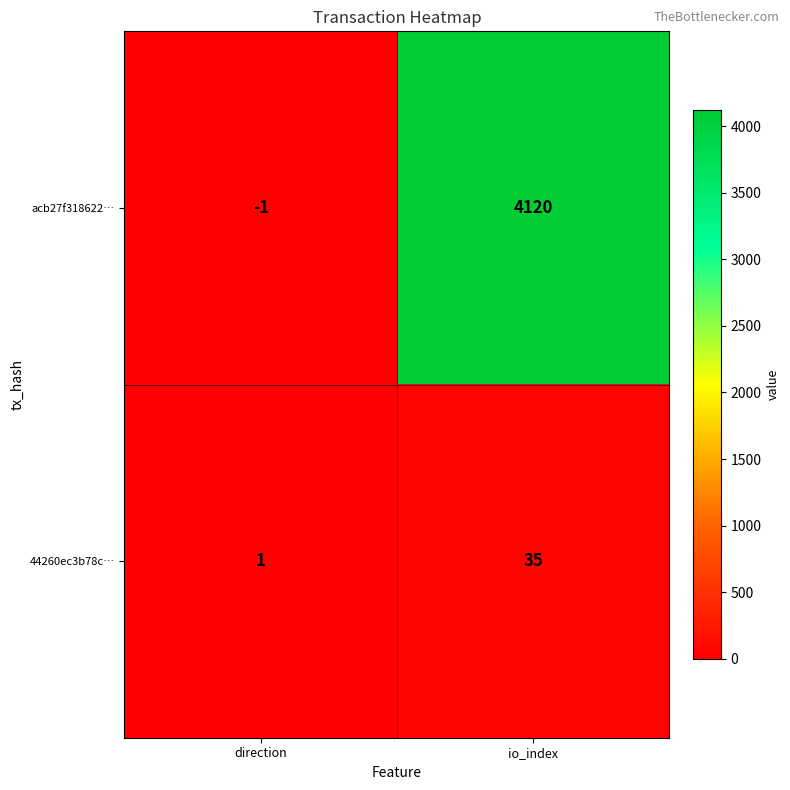

What is the difference between the maximum and minimum values in the 44260ec3b78c… series?

34